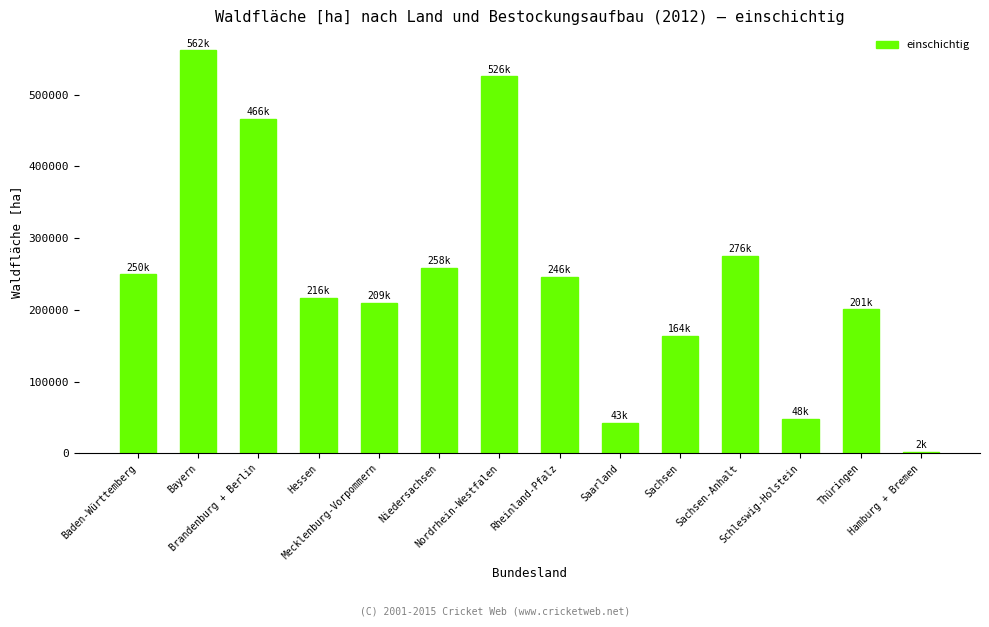

What is the greatest value displayed?

561818.2